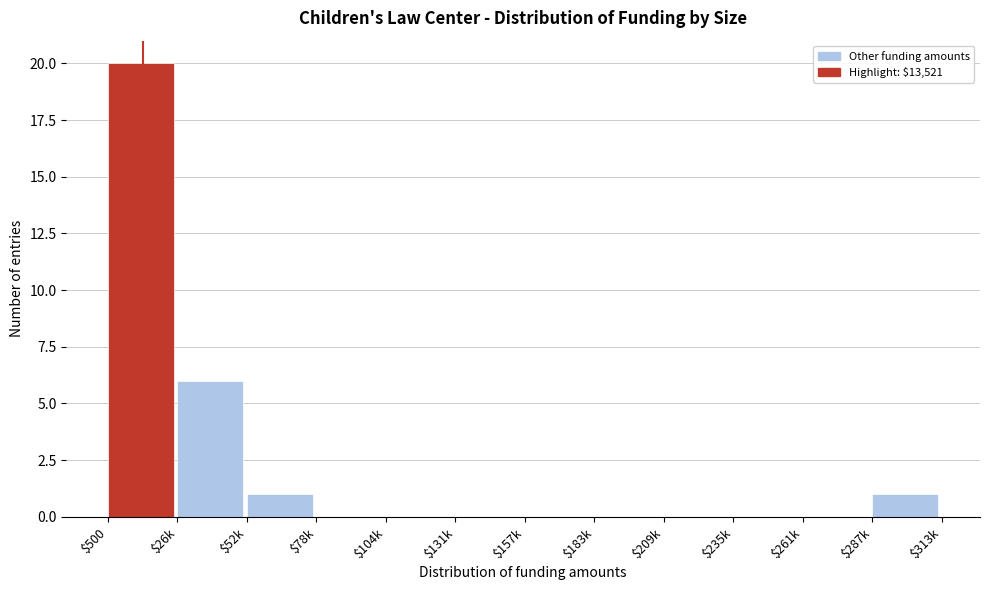

The value at $183k is 0. True or false?

True